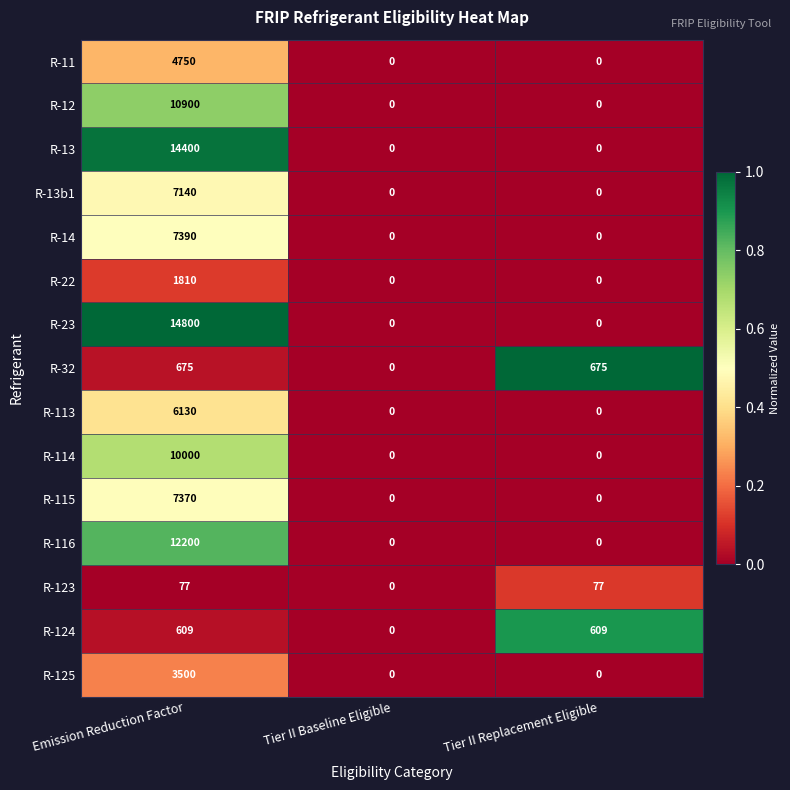

What is the difference between the highest and lowest values at Tier II Replacement Eligible?

675